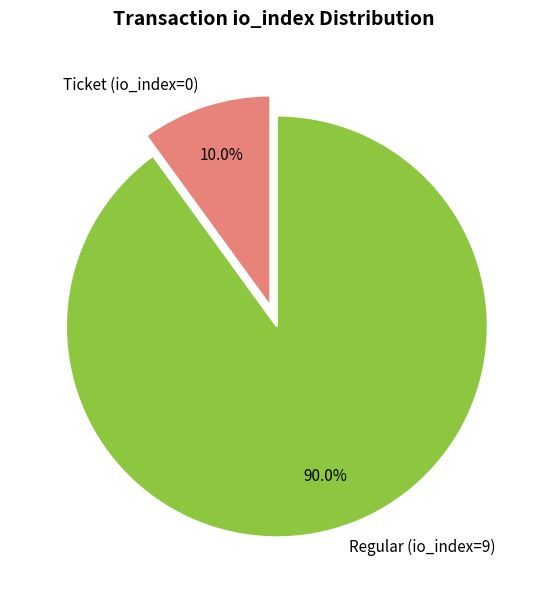

Which category accounts for the majority?

Regular (io_index=9)